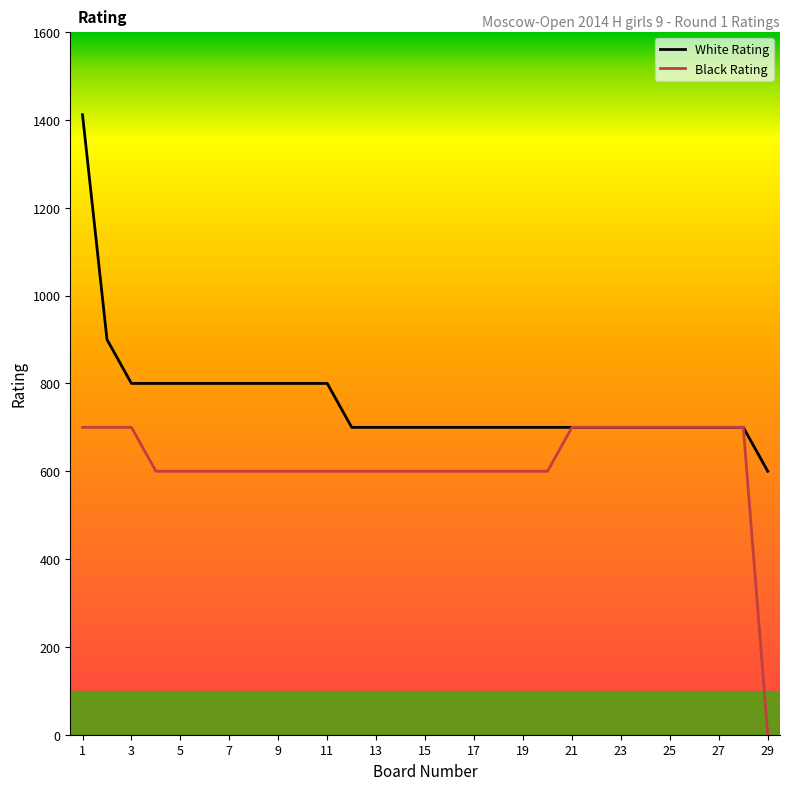

Which series has the largest range (max minus min)?

White Rating